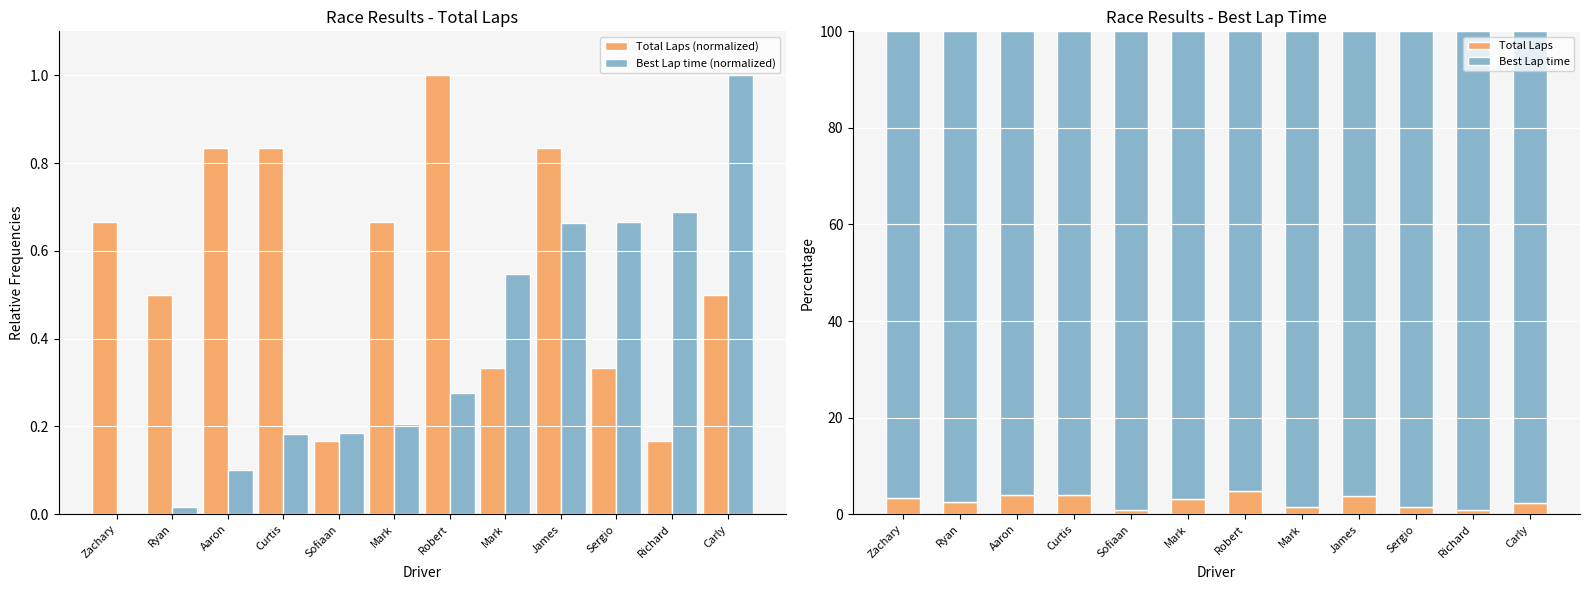

At how many categories does at least one series exceed 83?

12